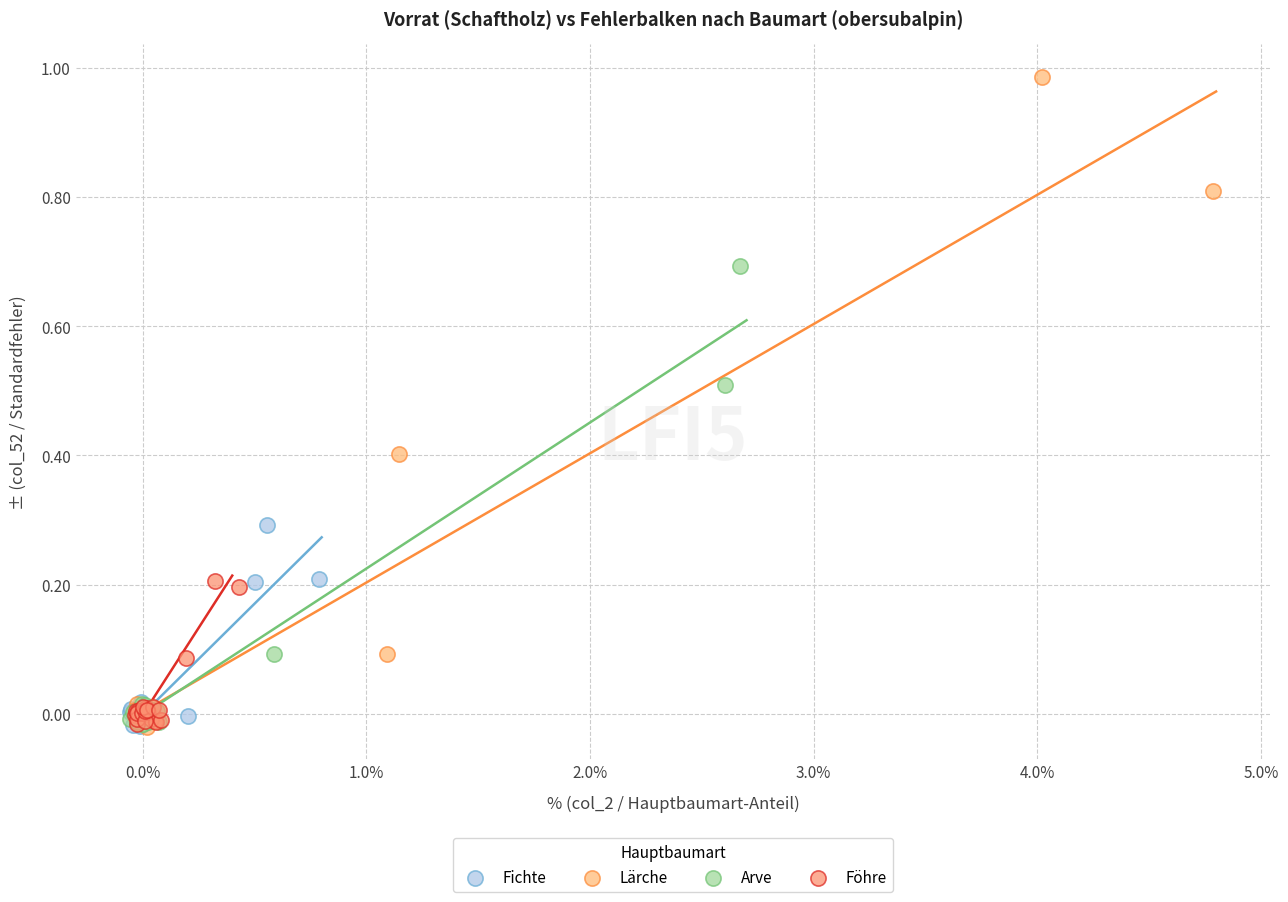

What are all the series names shown in the legend?

Fichte, Lärche, Arve, Föhre